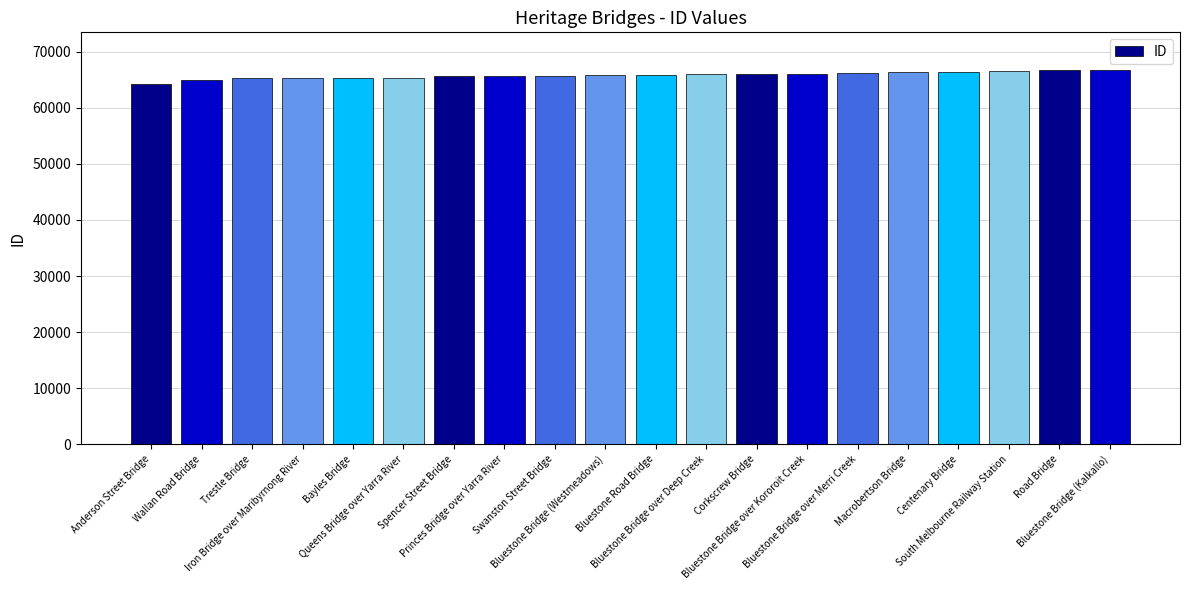

What is the difference between the second highest and minimum values?

2462